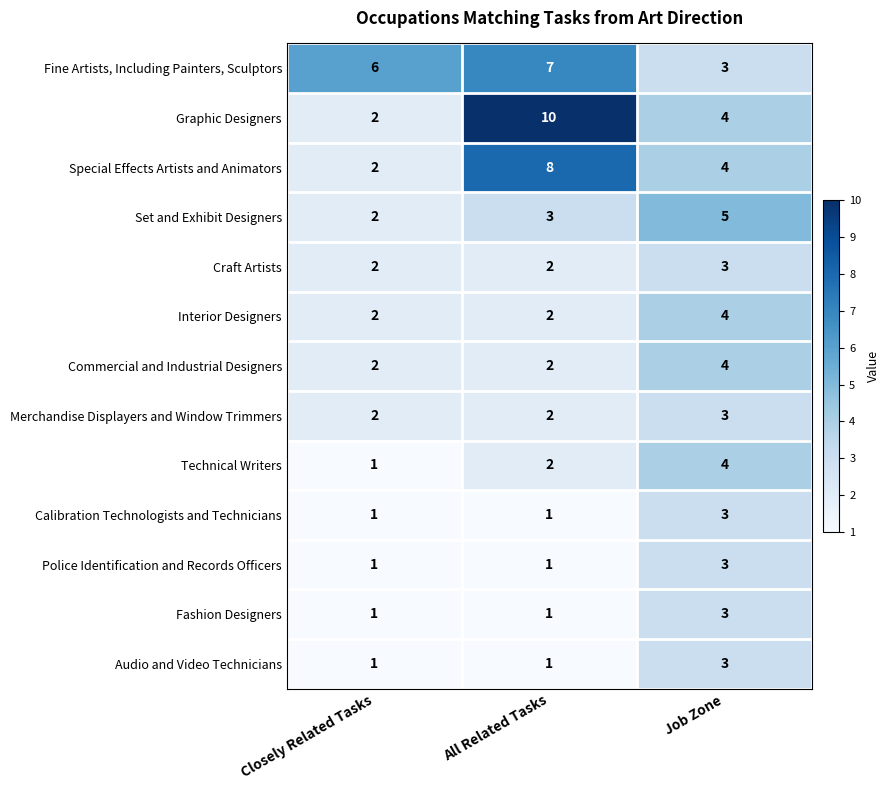

What is the difference between the Fine Artists, Including Painters, Sculptors values at Job Zone and All Related Tasks?

4